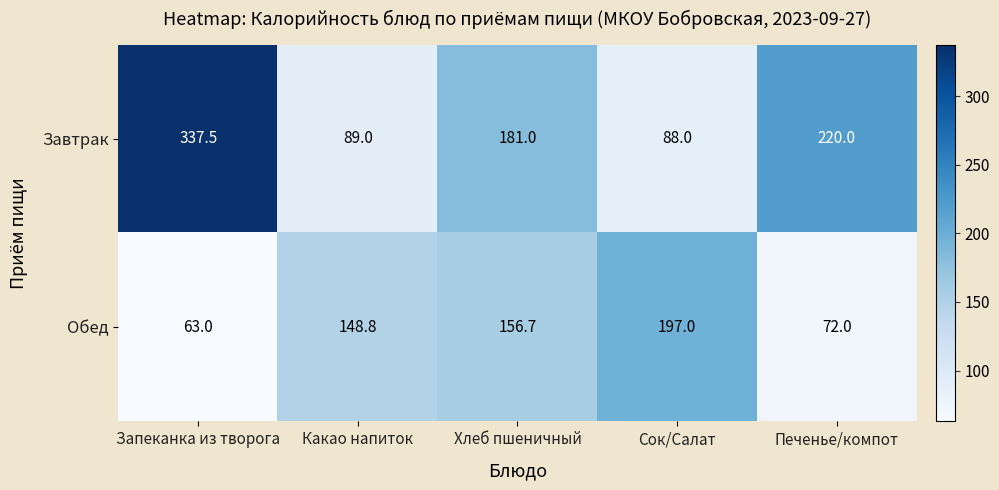

True or false: Обед has a value of 63.0 at Запеканка из творога.

True